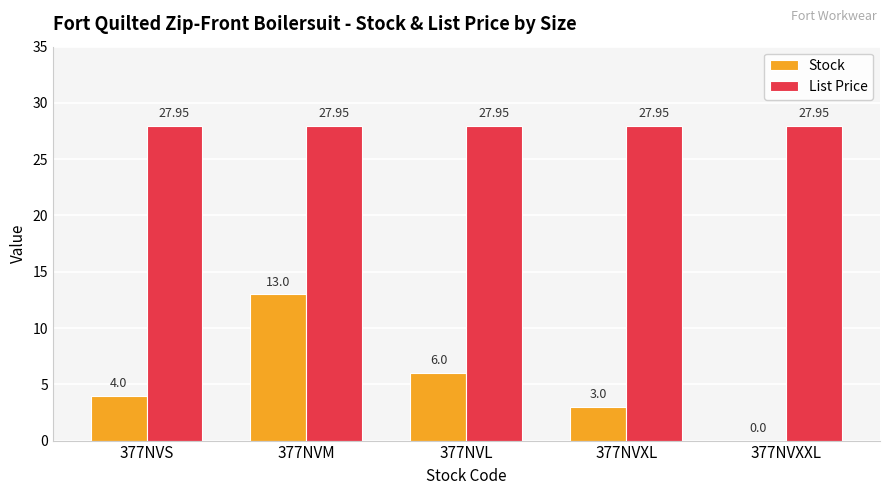

Is the value of Stock at 377NVXXL greater than the value of List Price at 377NVM?

No